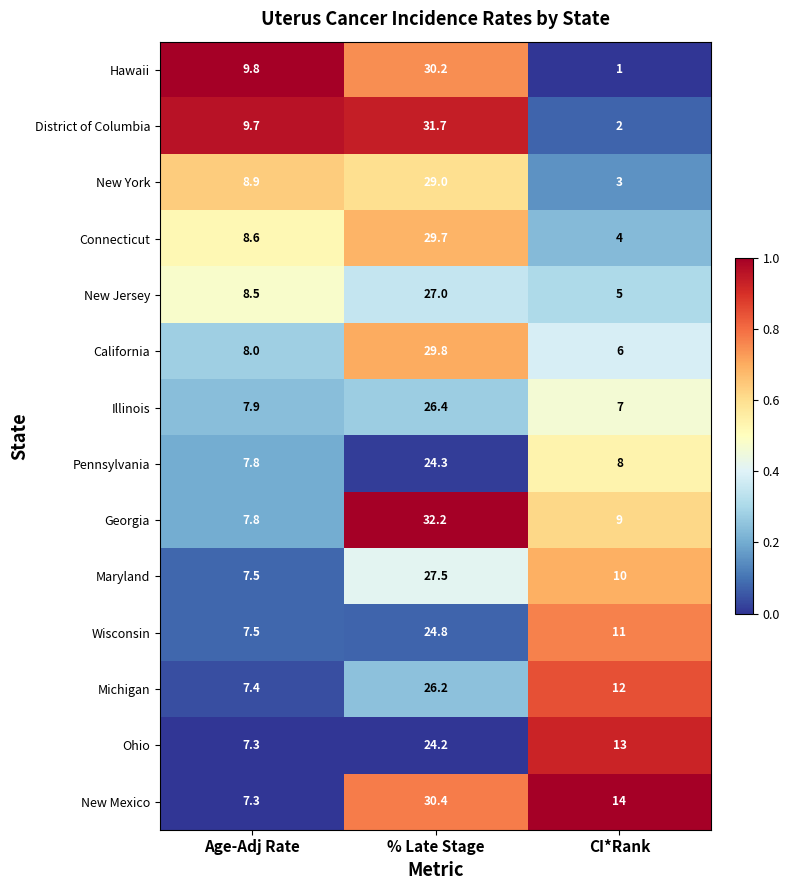

Which series has the largest range (max minus min)?

District of Columbia